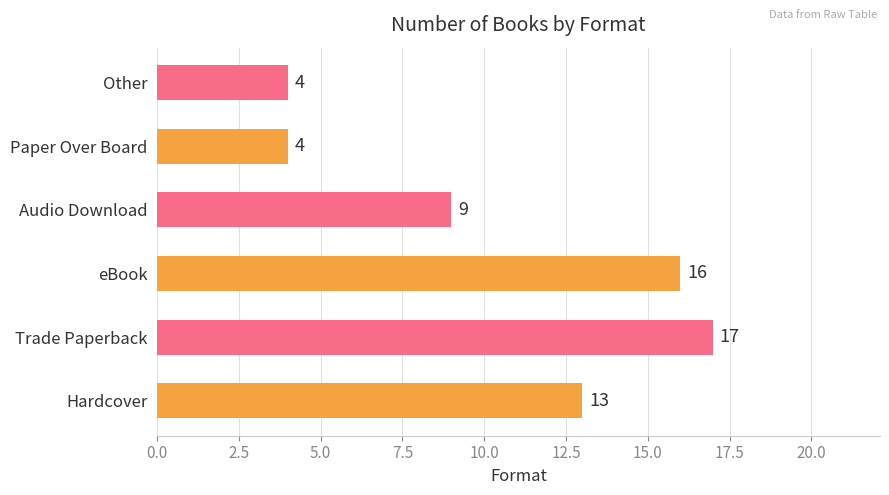

What is the greatest value displayed?

17